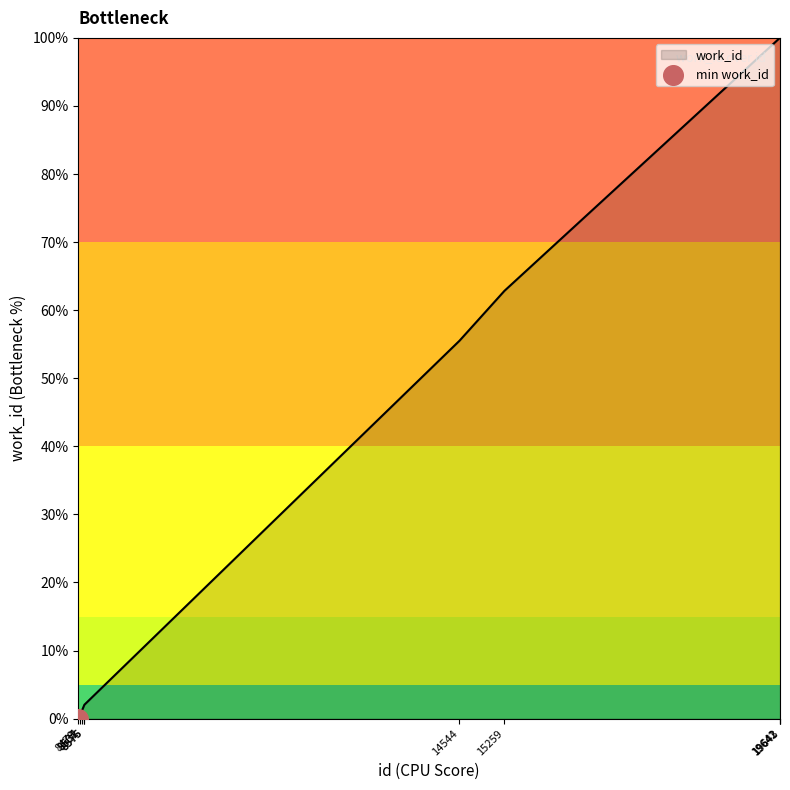

Approximately how many times larger is the value at 19641 compared to 14544?

1.8